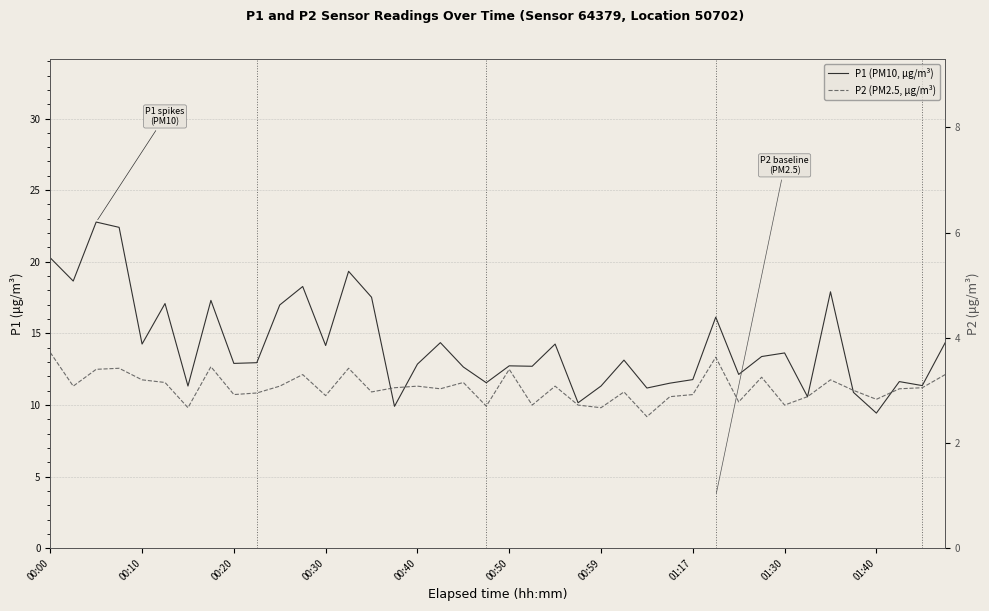

Where is P2 (PM2.5, µg/m³) nearest to the value 3?

35